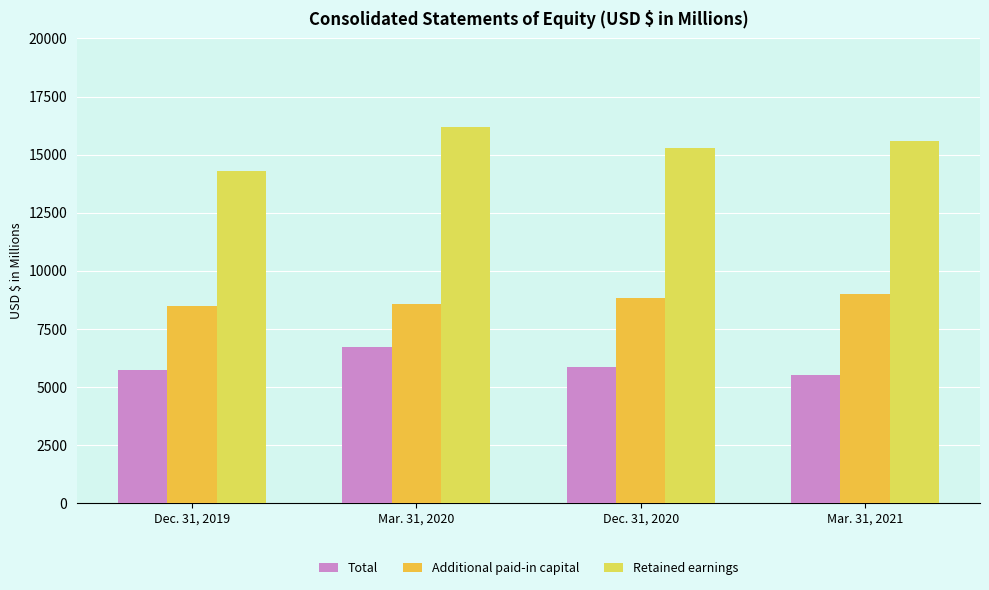

At how many categories does at least one series exceed 9996?

4